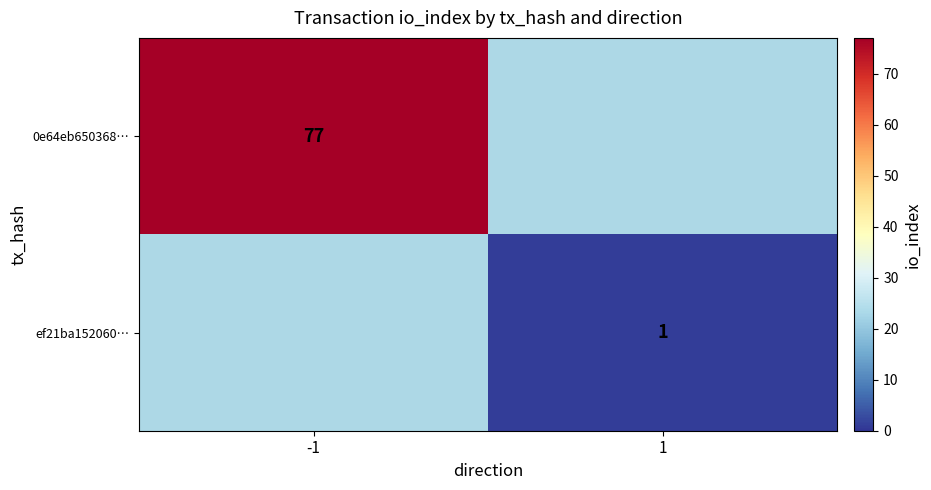

Is it true that 0e64eb650368… equals 77 at -1?

True